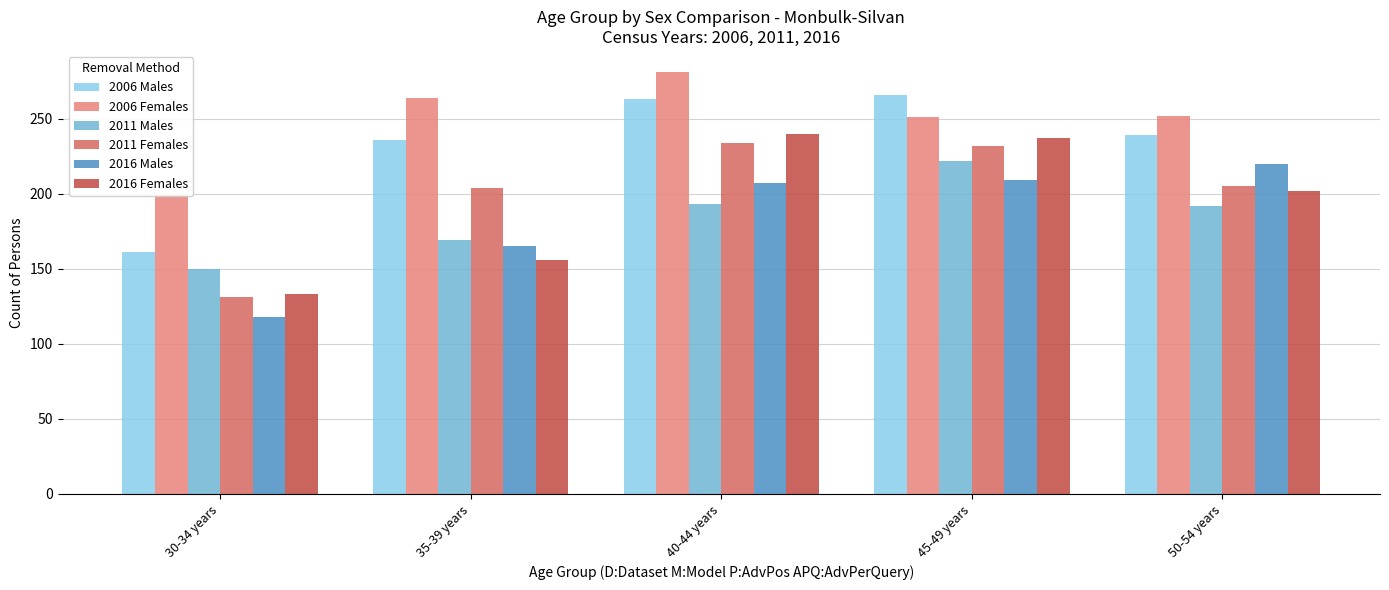

Which series has the largest range (max minus min)?

2016 Females